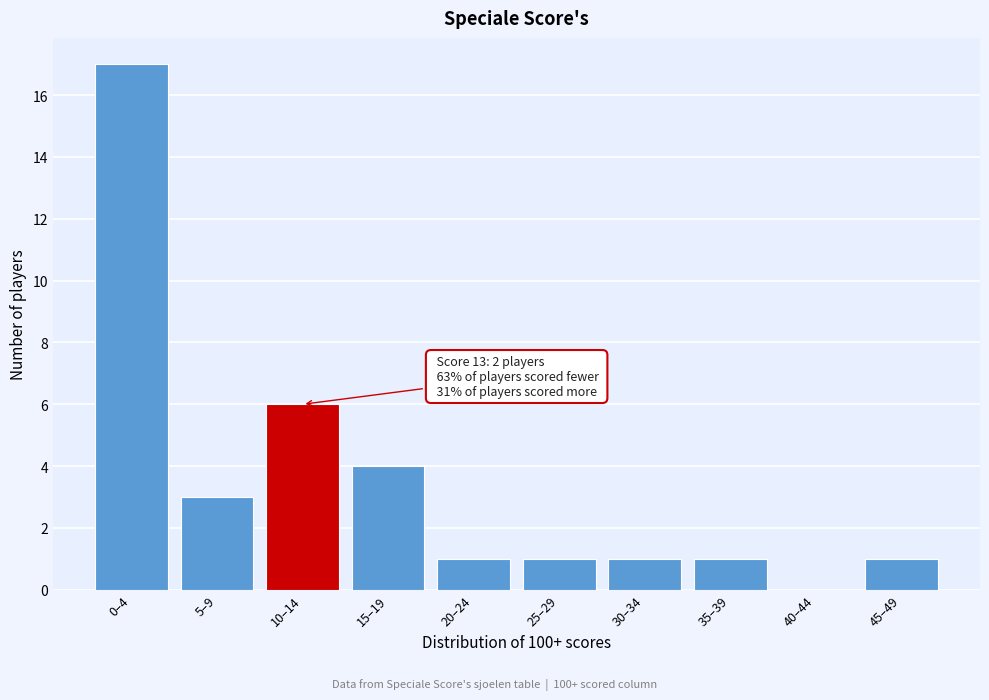

Reading right to left, transcribe all the data shown in this chart.

45–49=1	40–44=0	35–39=1	30–34=1	25–29=1	20–24=1	15–19=4	10–14=6	5–9=3	0–4=17